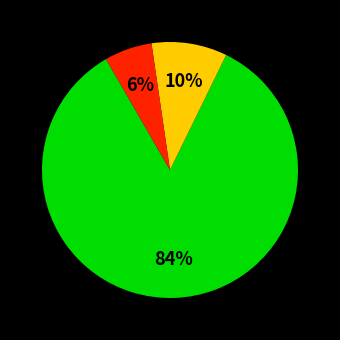

Does any single category account for the majority?

Yes